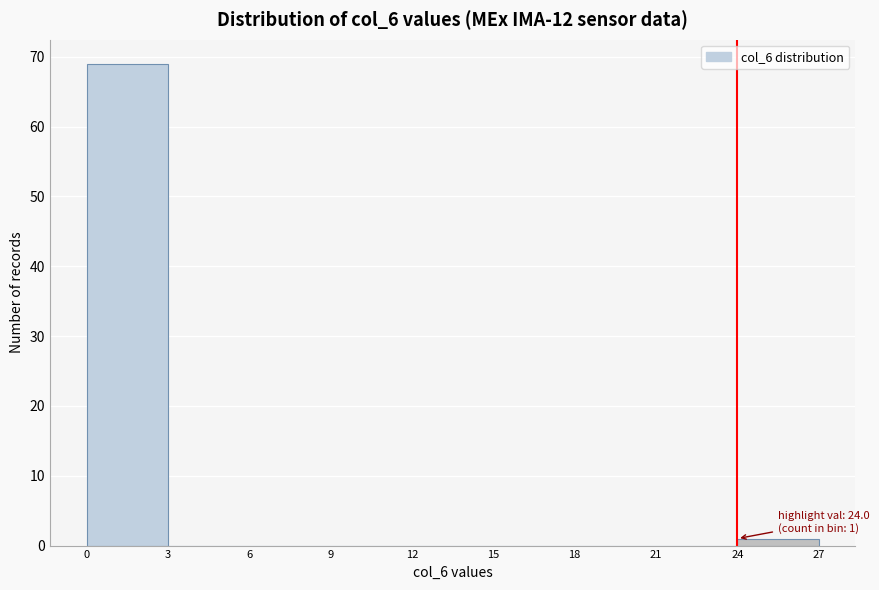

Over which range of the x-axis is the bar tallest?

0 to 3